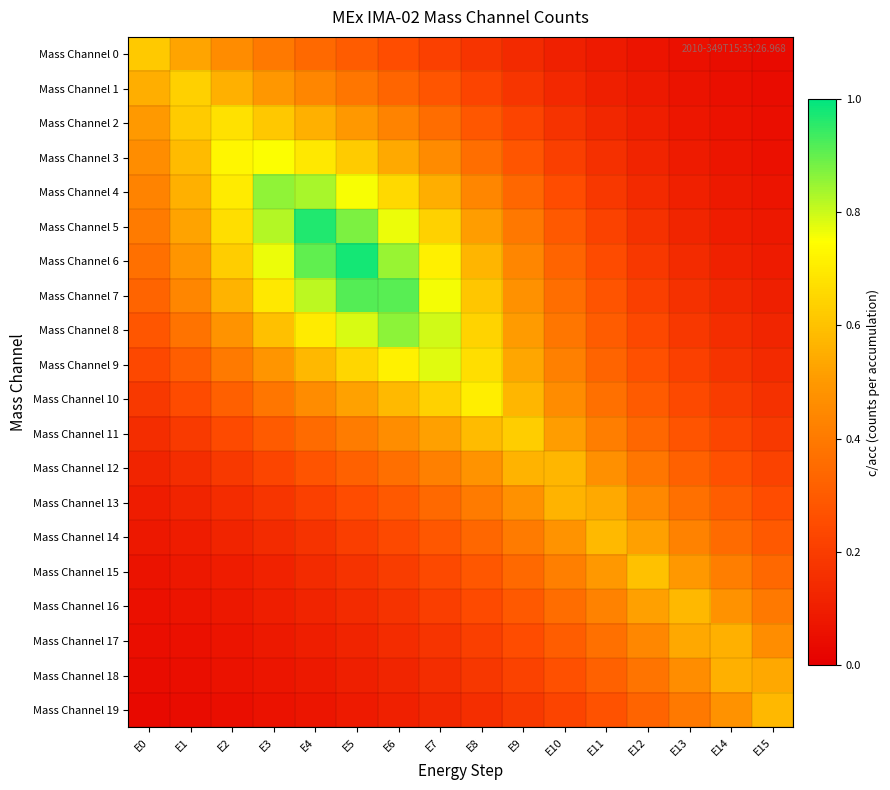

Which series has the largest total across all categories?

Mass Channel 6